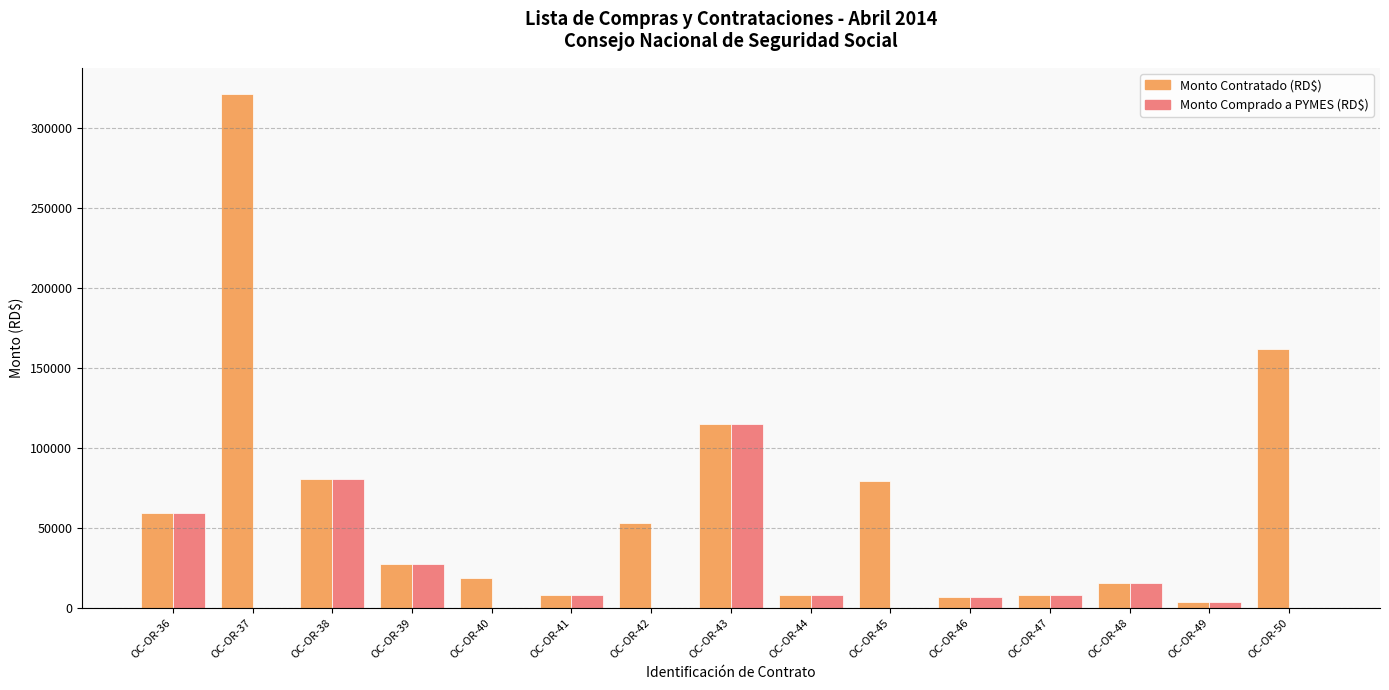

What are all the series names shown in the legend?

Monto Contratado (RD$), Monto Comprado a PYMES (RD$)